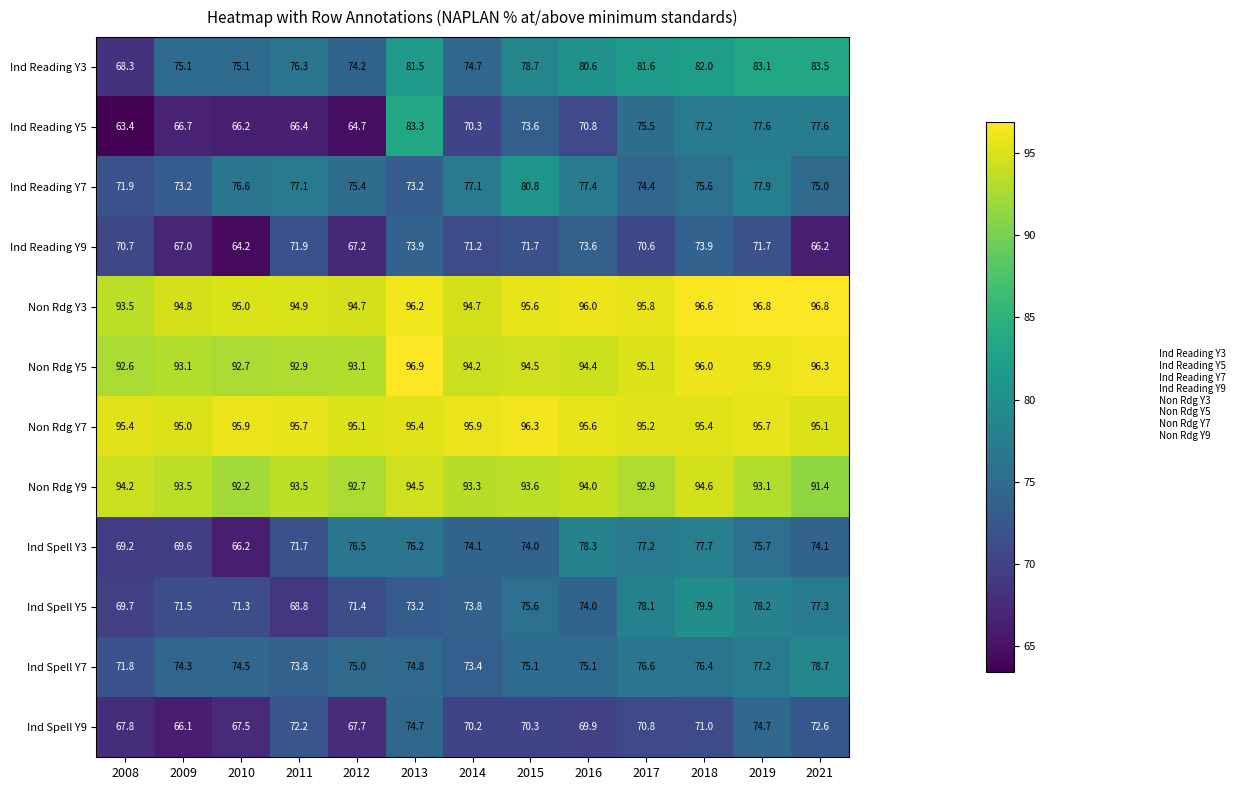

What is the difference between the highest and lowest values at 2017?

25.2